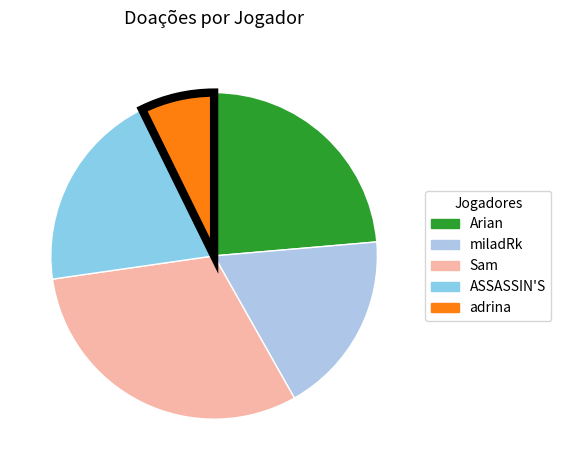

To the nearest percent, what portion does Sam represent?

31%